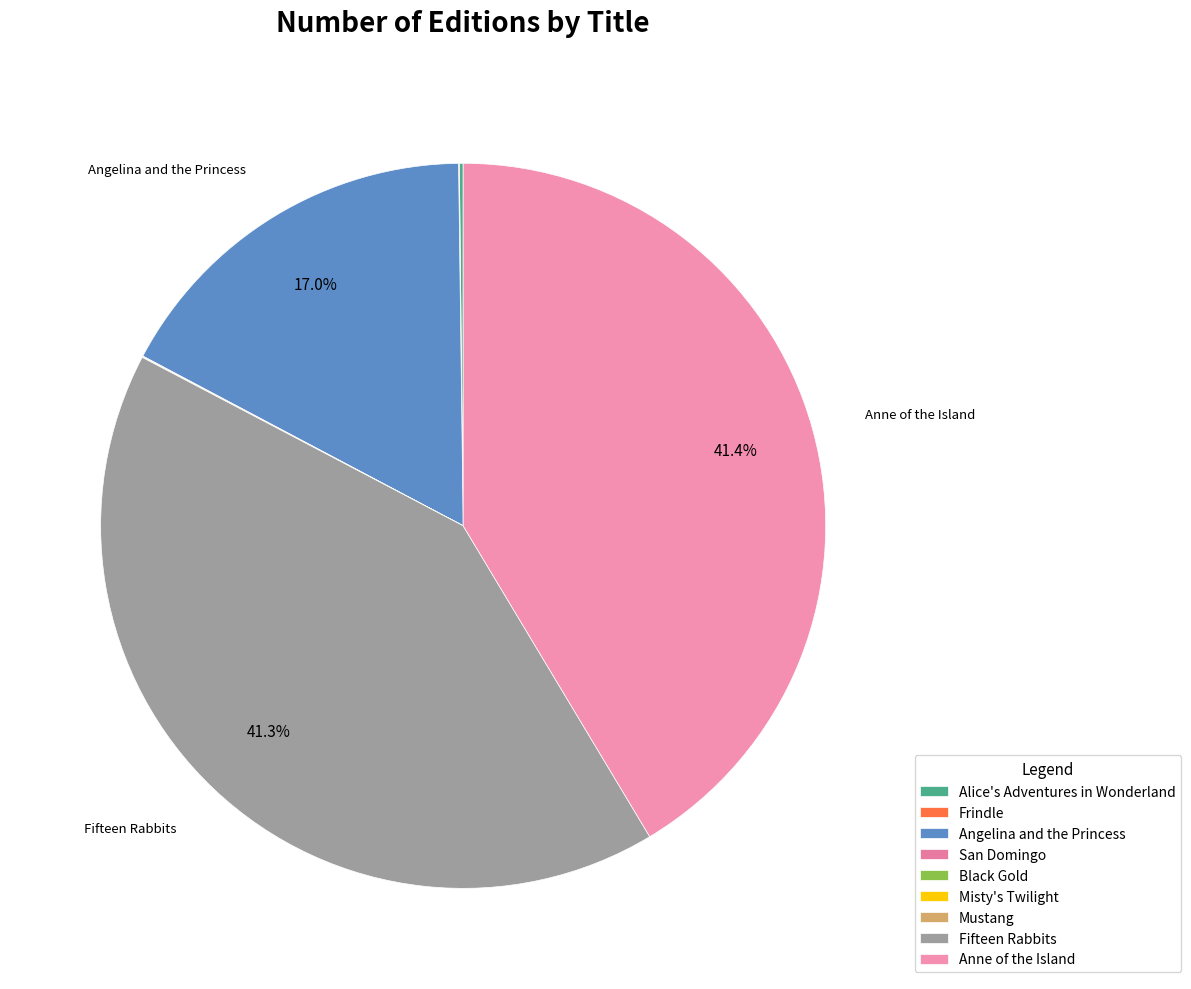

How many slices are in this pie chart?

9